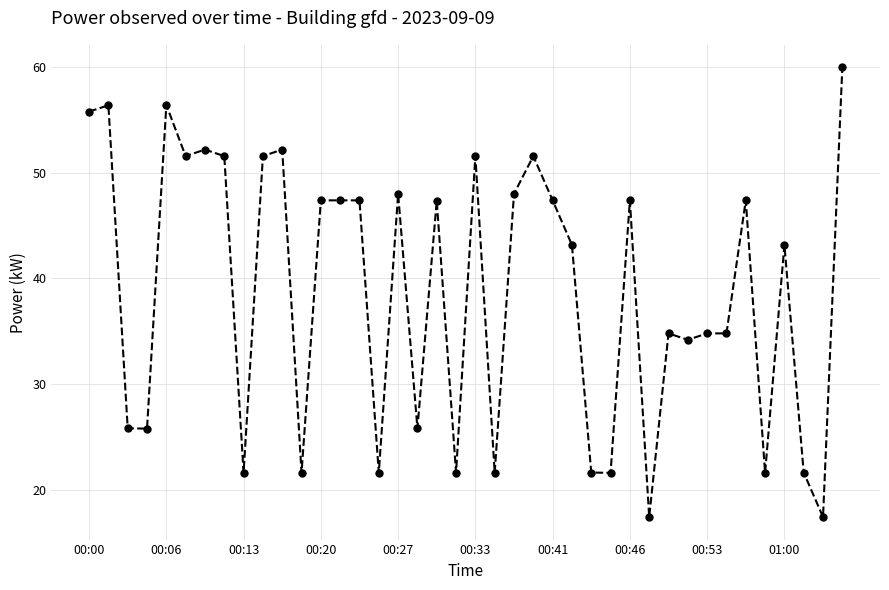

True or false: there are more than 1 points higher than both neighbors.

True